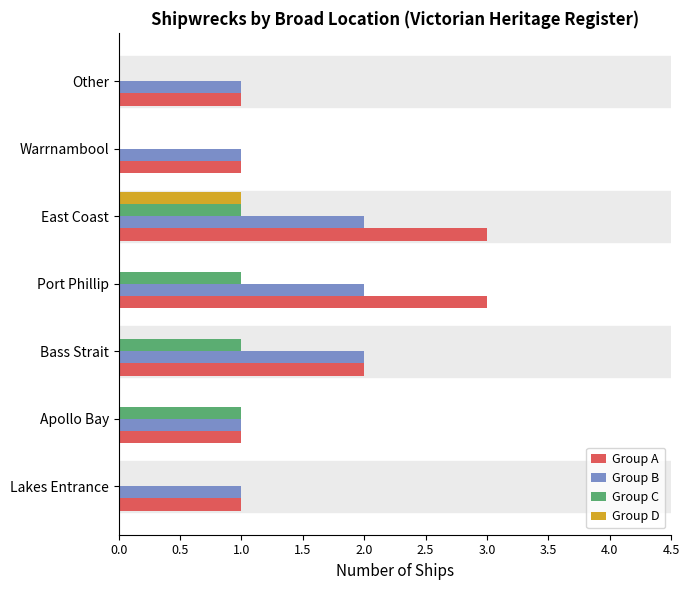

True or false: Group C has a value of -1 at Other.

False